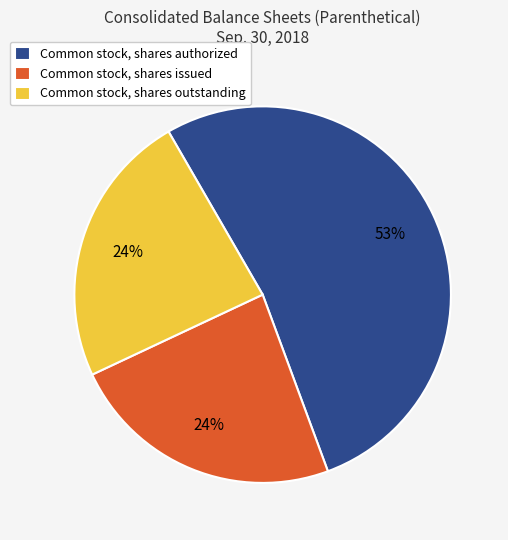

How many segments does this pie chart have?

3